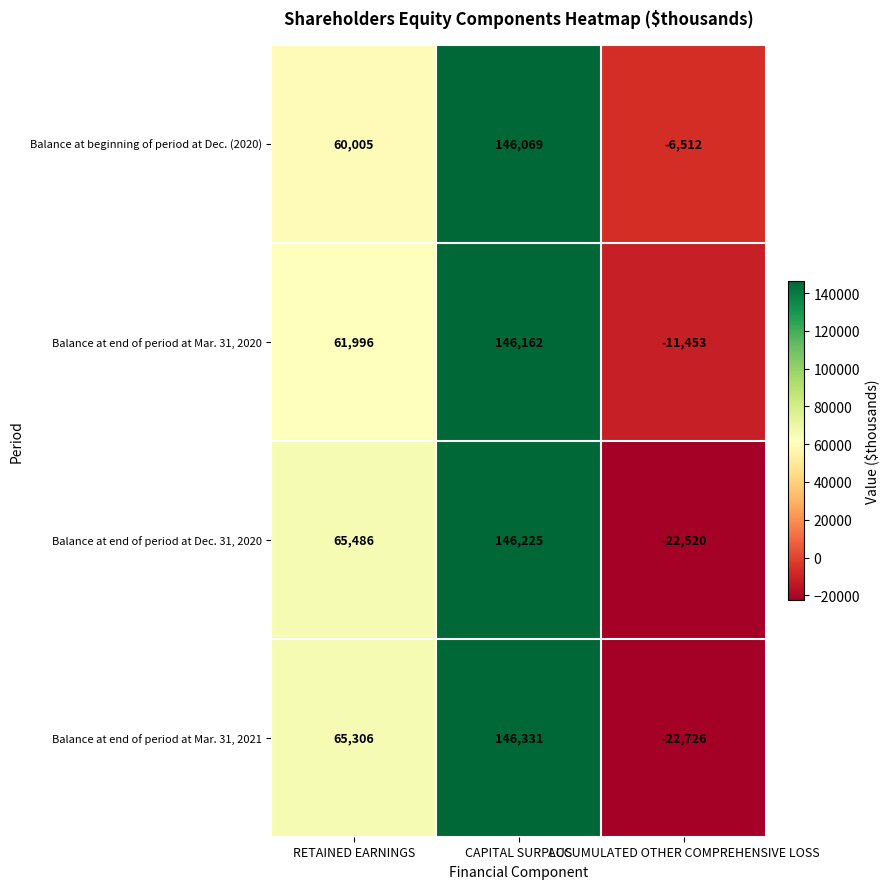

List the series in order of their peak value, lowest first.

Balance at beginning of period at Dec. (2020), Balance at end of period at Mar. 31, 2020, Balance at end of period at Dec. 31, 2020, Balance at end of period at Mar. 31, 2021